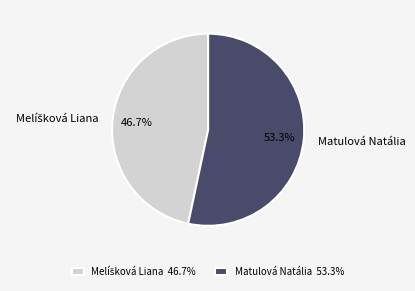

Is there any slice that represents more than half of the pie?

Yes